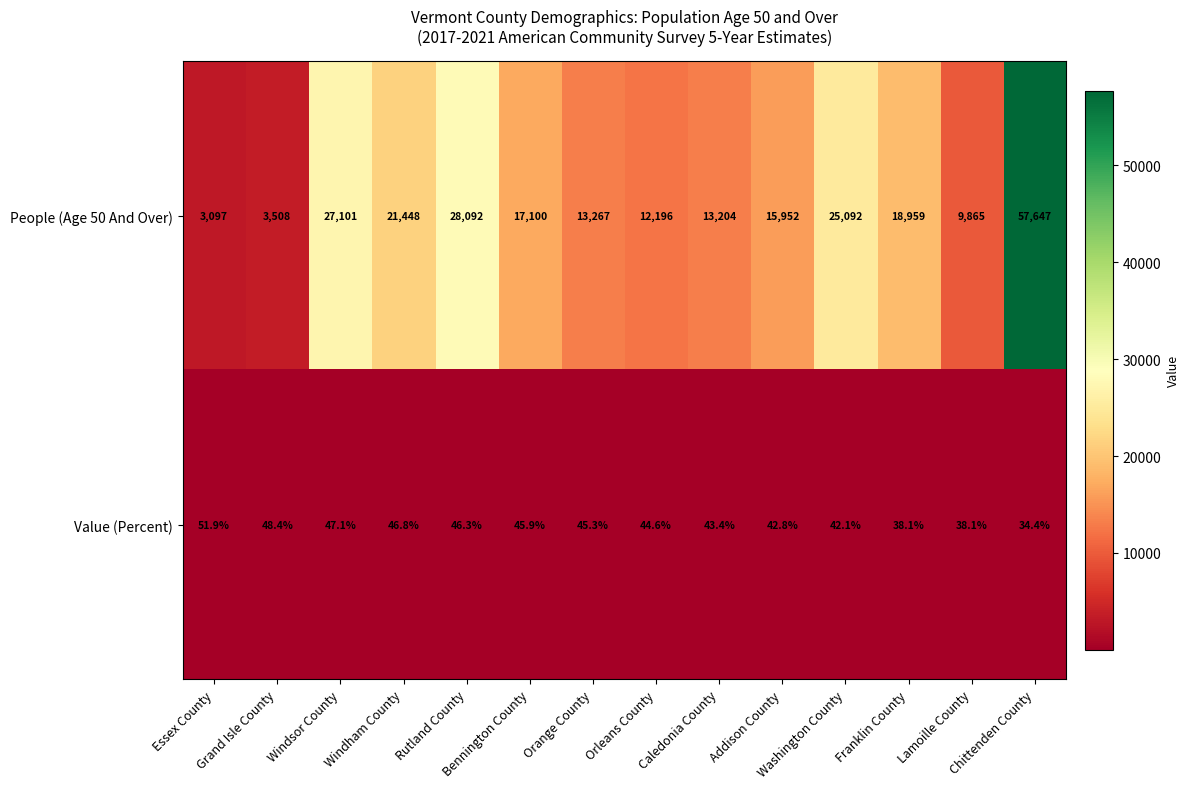

What is the lowest value of the People (Age 50 And Over) series?

3097.0